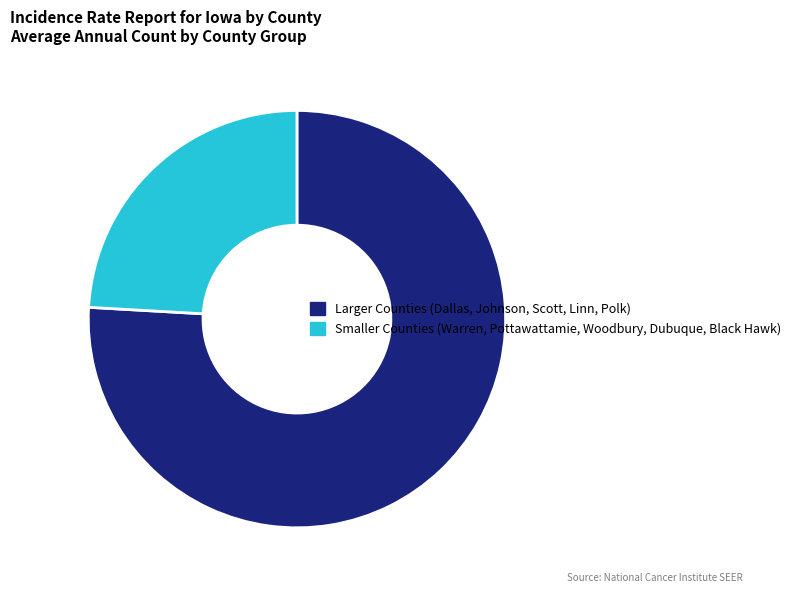

Combined, do Smaller Counties (Warren, Pottawattamie, Woodbury, Dubuque, Black Hawk) and Larger Counties (Dallas, Johnson, Scott, Linn, Polk) account for over 50%?

Yes